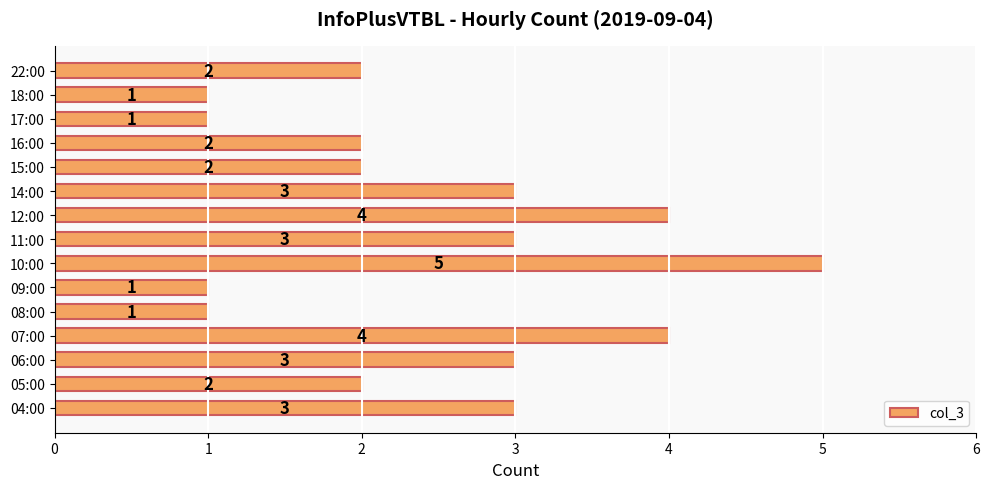

What is the difference between the maximum and second lowest values?

4